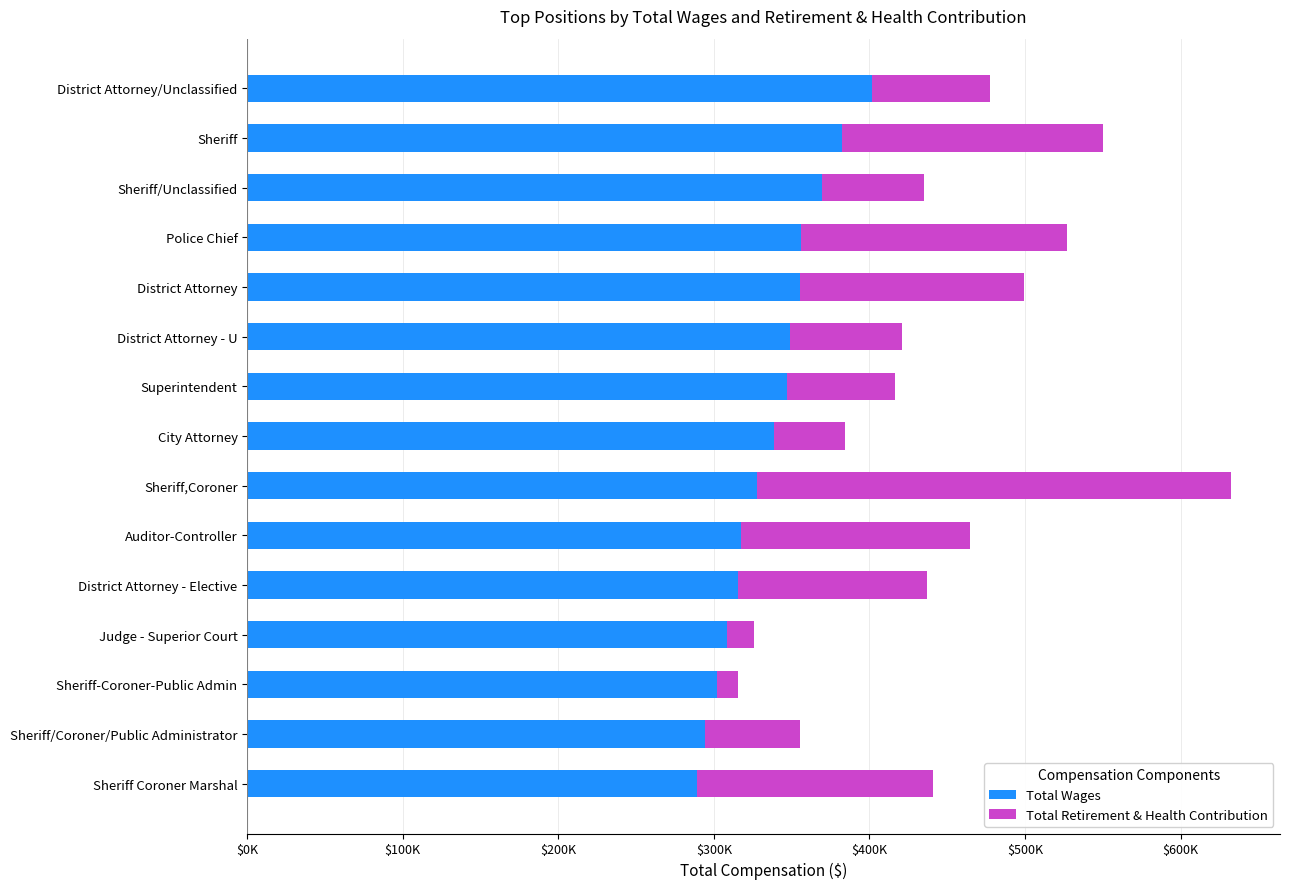

What are all the series names shown in the legend?

Total Wages, Total Retirement & Health Contribution